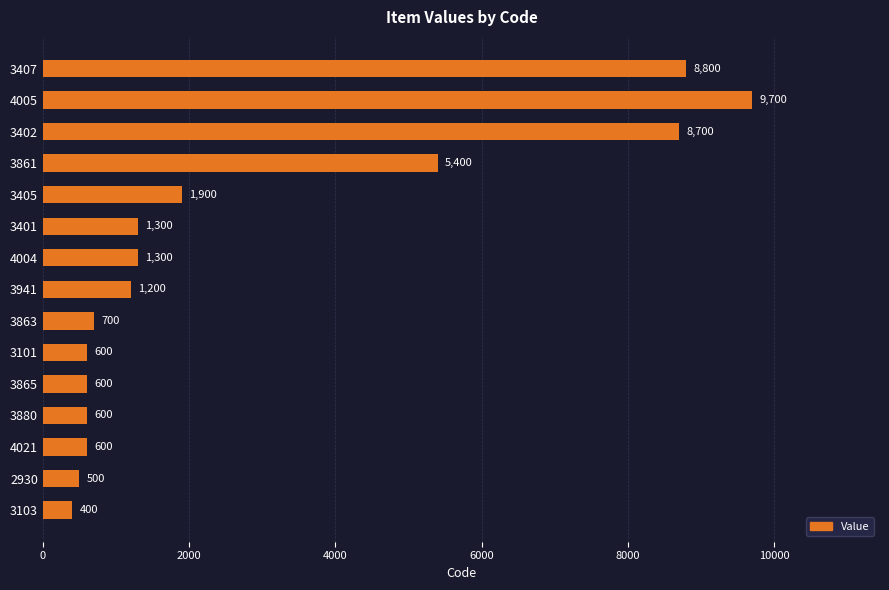

The value at 3103 is 400. True or false?

True